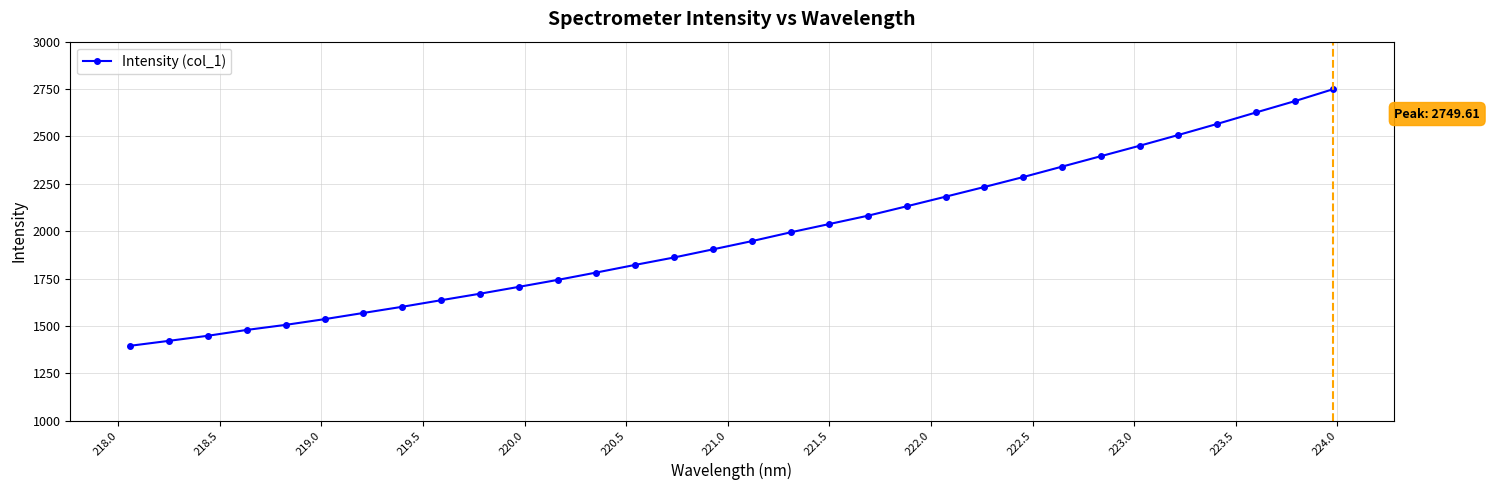

What is the difference between the maximum and minimum values?

1354.4